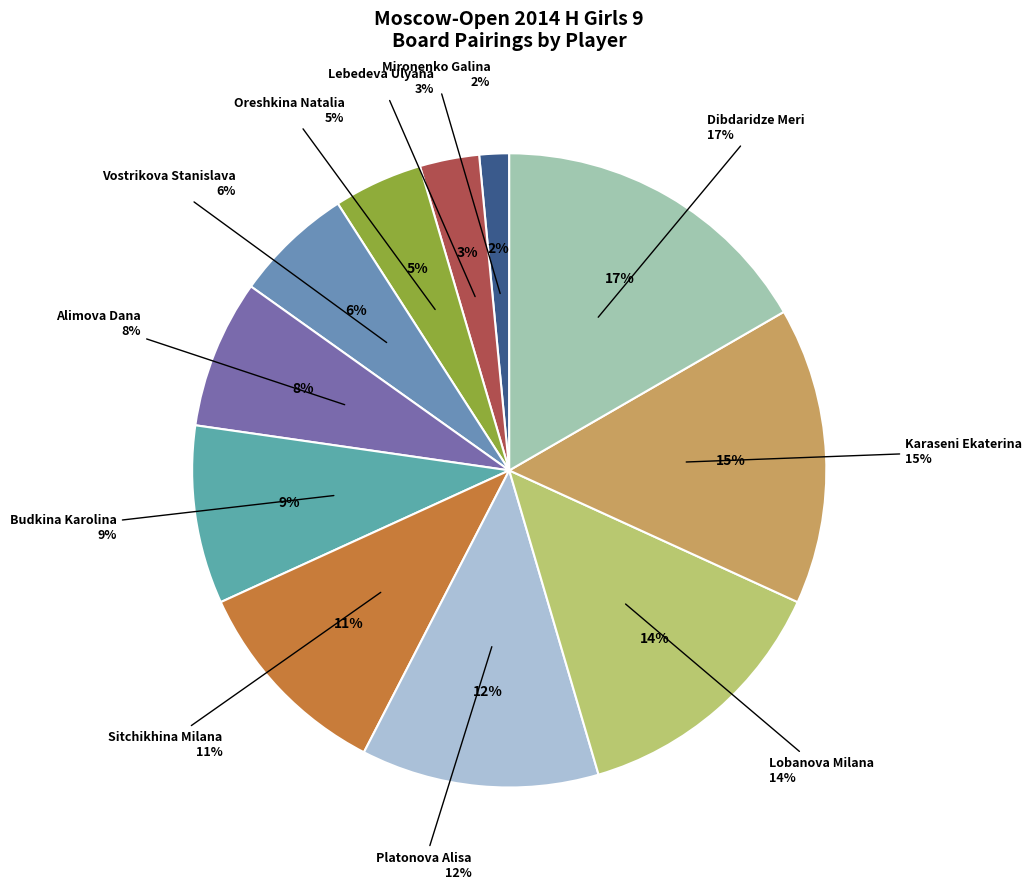

True or false: Oreshkina Natalia accounts for 5% of the total.

True